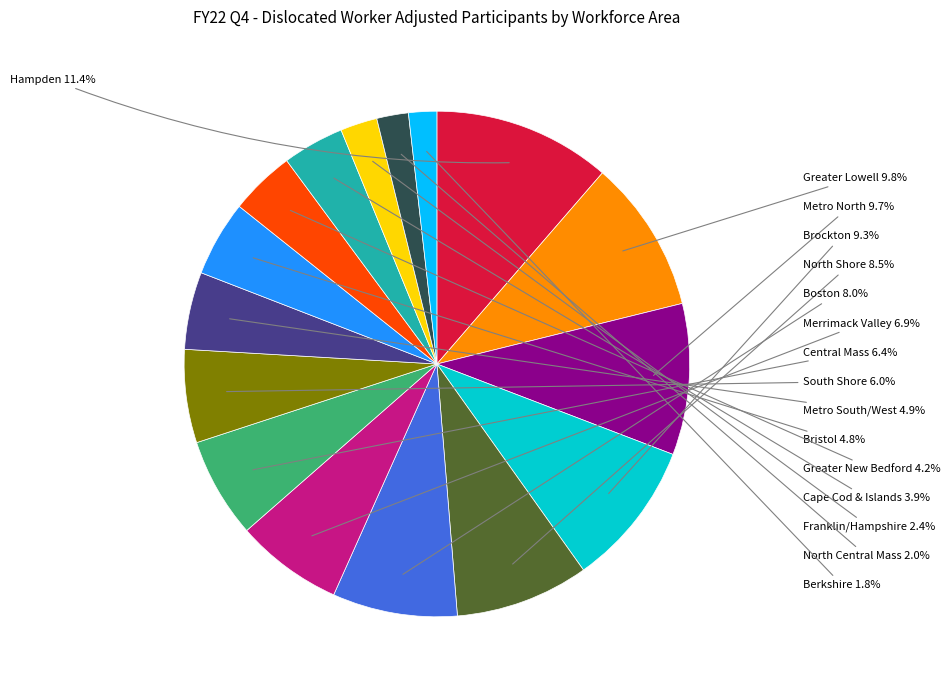

Is there a majority slice in this chart?

No